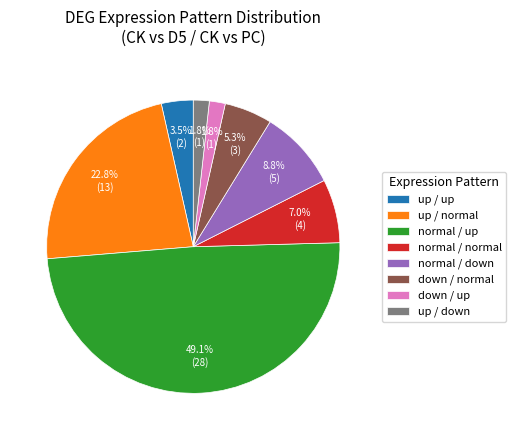

How much of the chart is everything except normal / normal?

93.0%